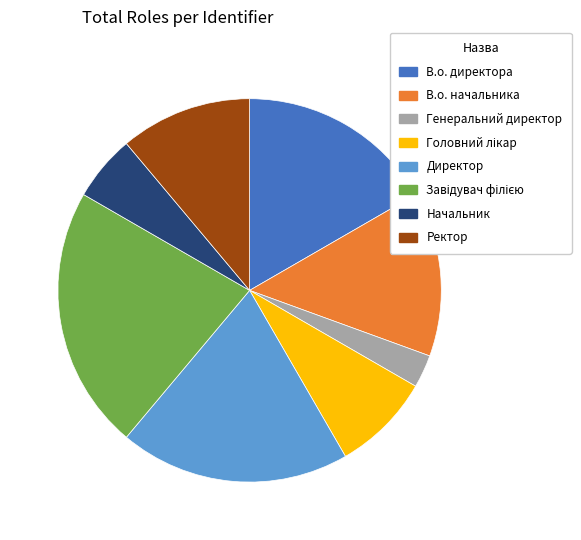

How many slices are in this pie chart?

8